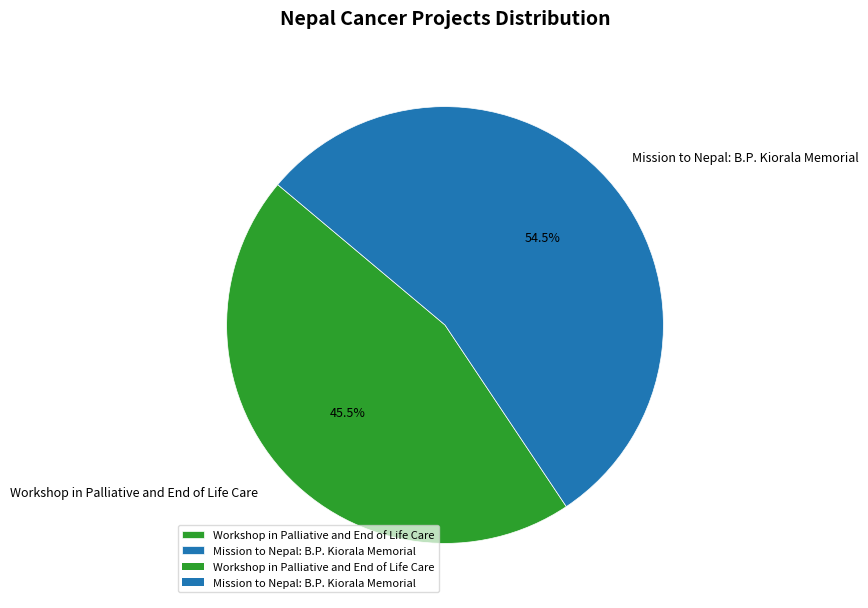

Which has a higher value, Workshop in Palliative and End of Life Care or Mission to Nepal: B.P. Kiorala Memorial?

Mission to Nepal: B.P. Kiorala Memorial